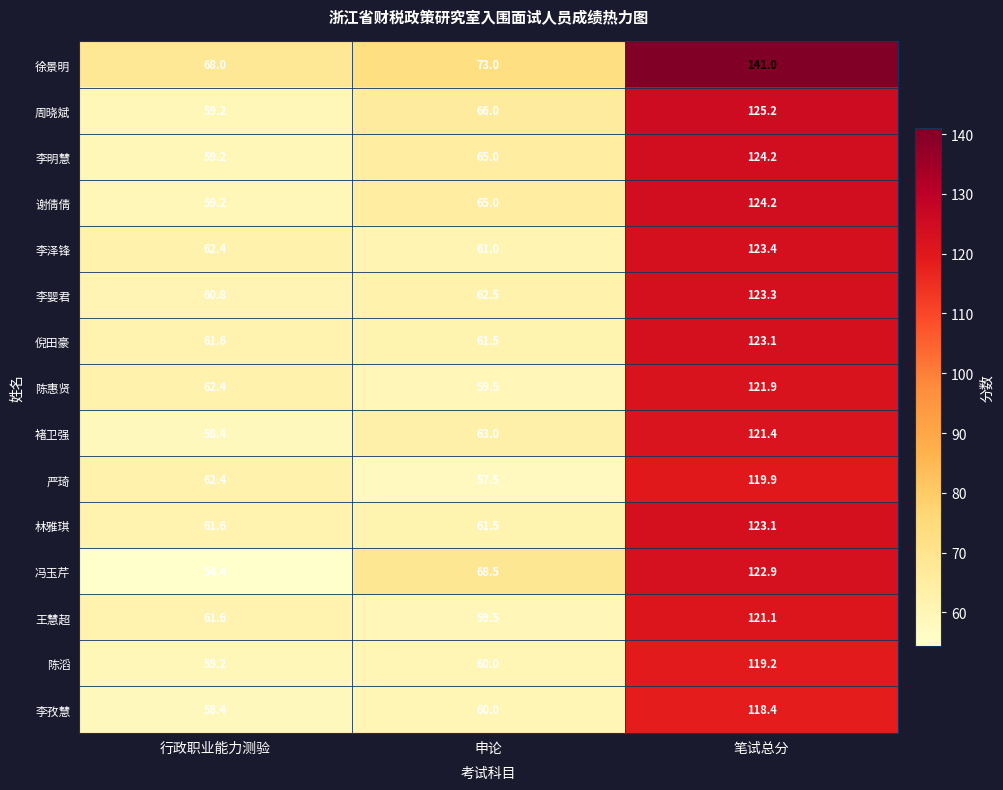

Is the value of 陈惠贤 at 申论 greater than the value of 陈滔 at 申论?

No